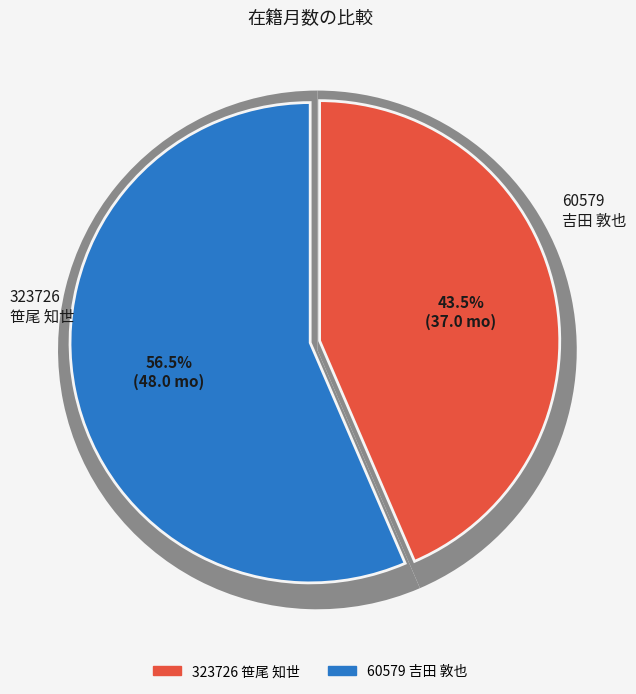

To the nearest percent, what portion does 323726
笹尾 知世 represent?

44%